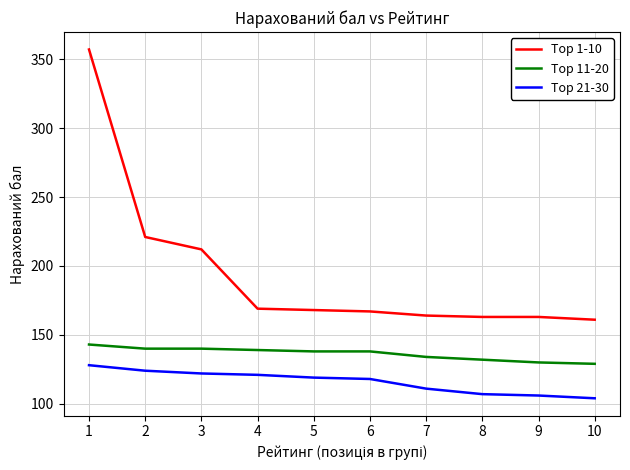

List the series in order of their overall mean, lowest first.

Top 21-30, Top 11-20, Top 1-10